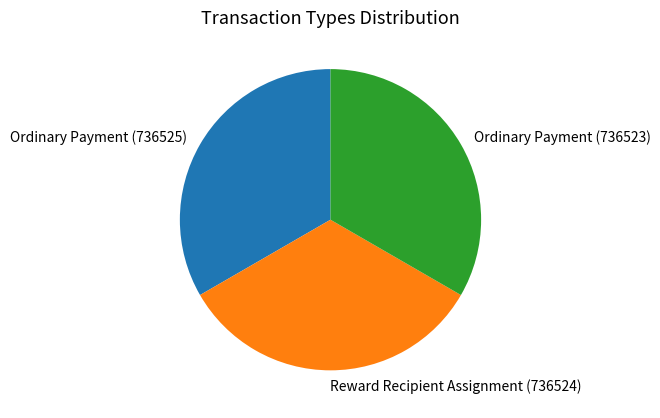

True or false: Reward Recipient Assignment (736524) accounts for 47% of the total.

False